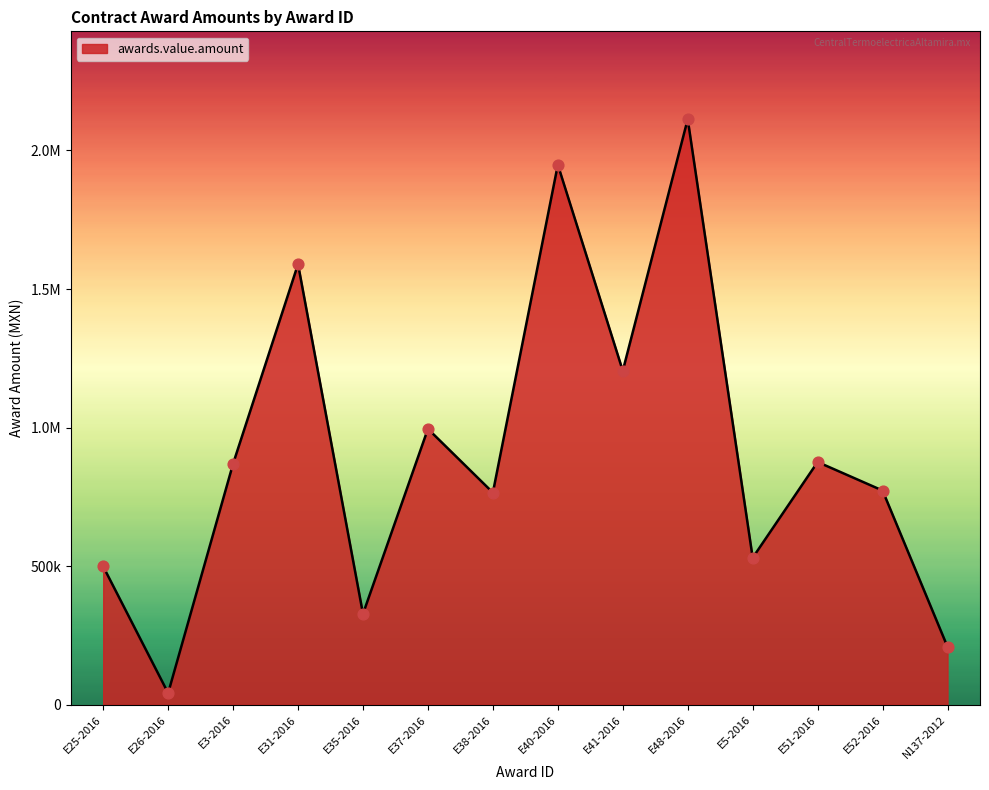

What is the change in value from E26-2016 to E5-2016?

+488171.5